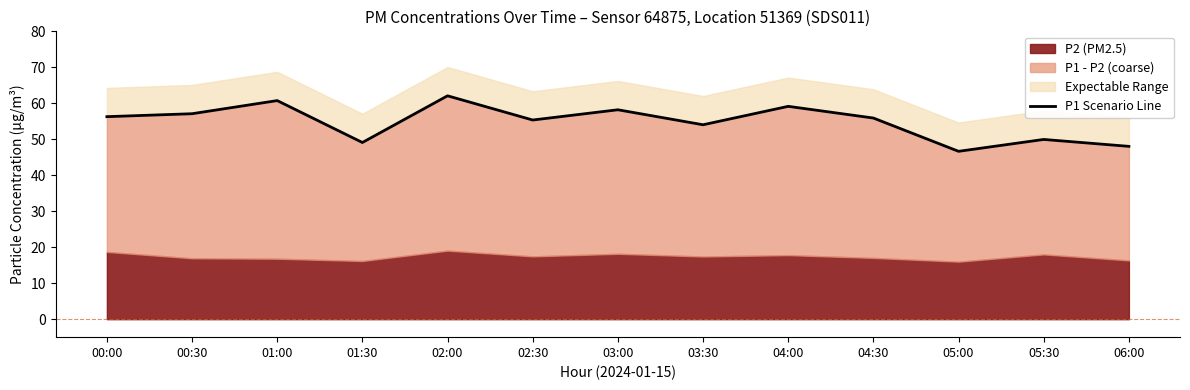

Does the chart have visible grid lines?

No